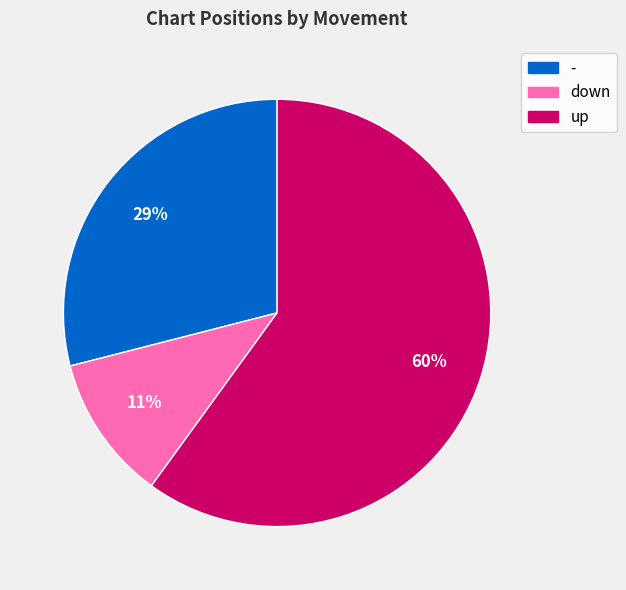

Which slice is the smallest?

down